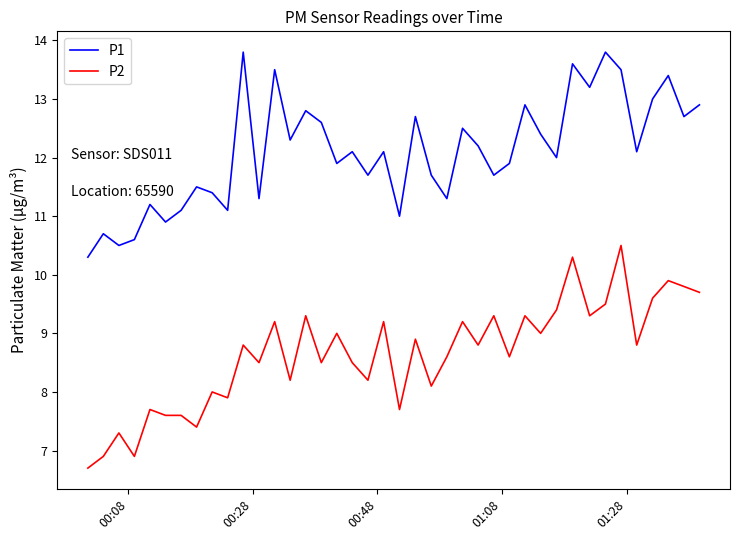

Which series has the largest total across all categories?

P1